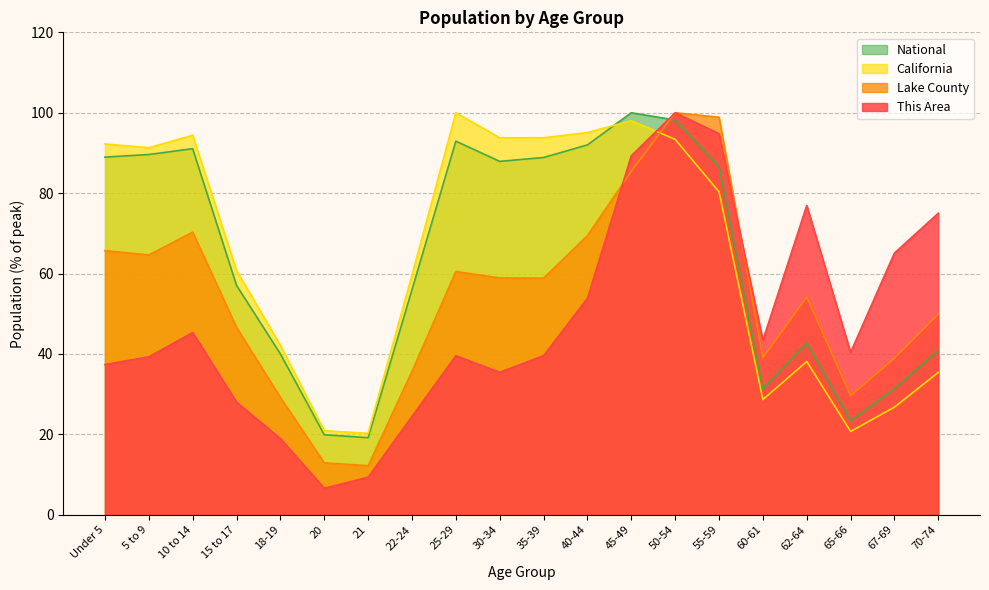

What is the average value of the This Area series?

48.1